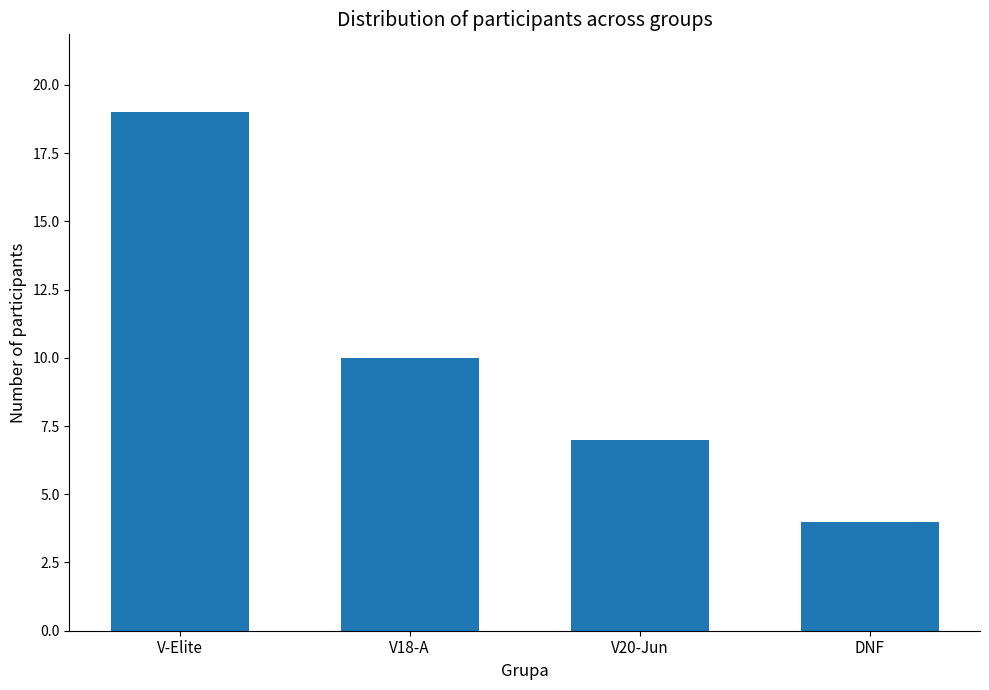

Rank the categories by value from highest to lowest.

V-Elite, V18-A, V20-Jun, DNF